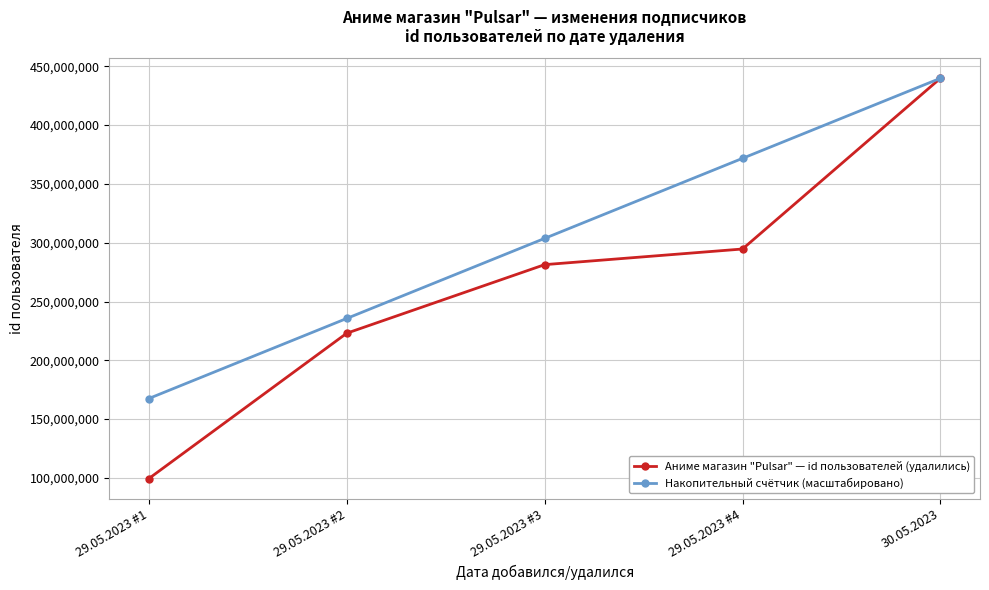

What is the highest value of the Накопительный счётчик (масштабировано) series?

439845964.0